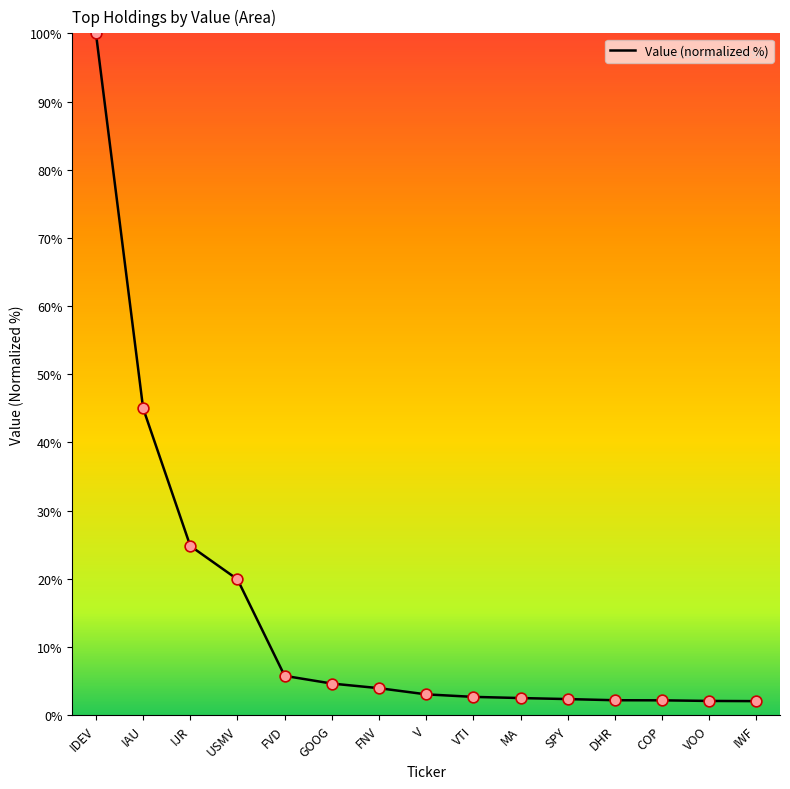

Approximately how many times larger is the value at IDEV compared to FVD?

17.3